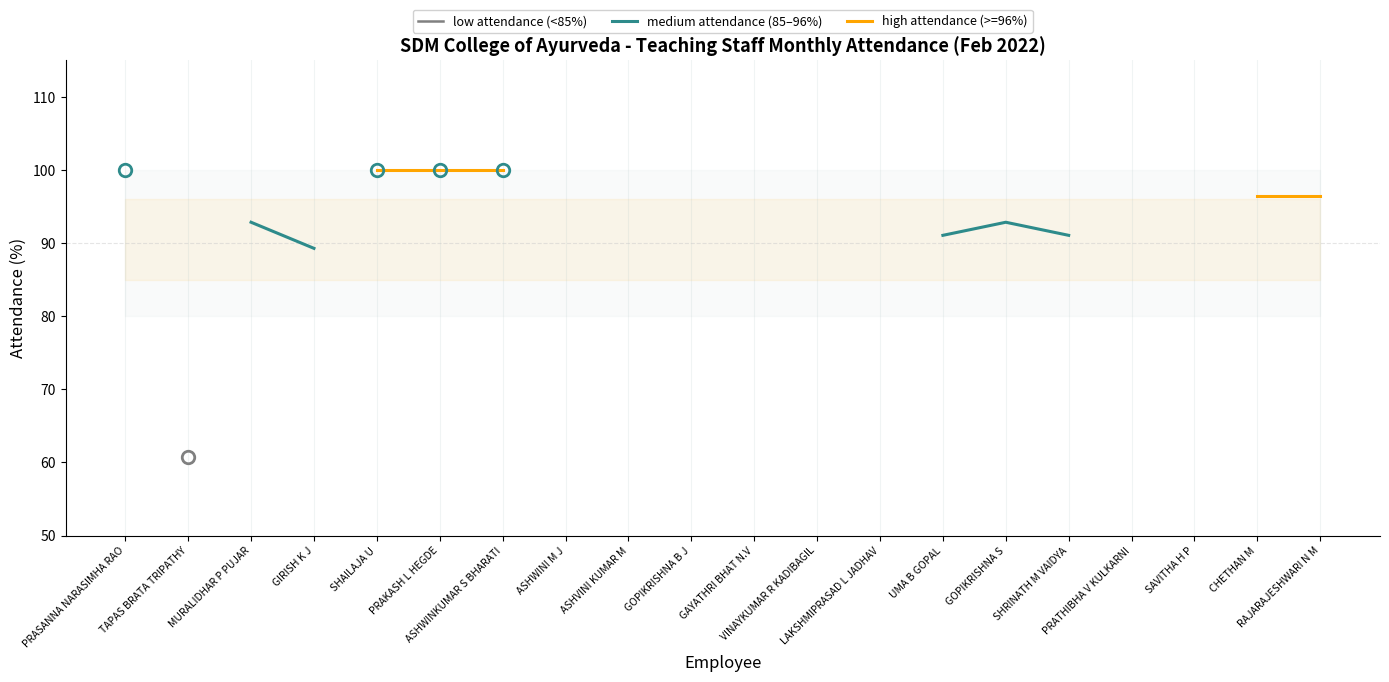

True or false: high attendance (>=96%) and low attendance (<85%) intersect in this chart.

False